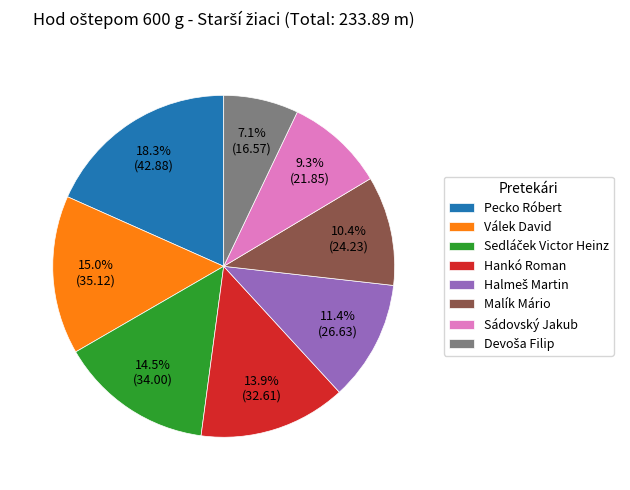

Is there any slice that represents more than half of the pie?

No